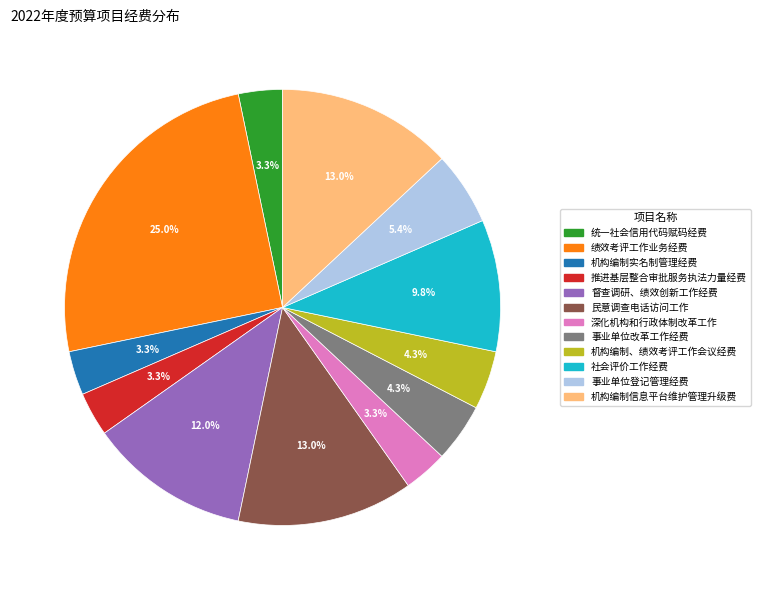

How many slices are in this pie chart?

12